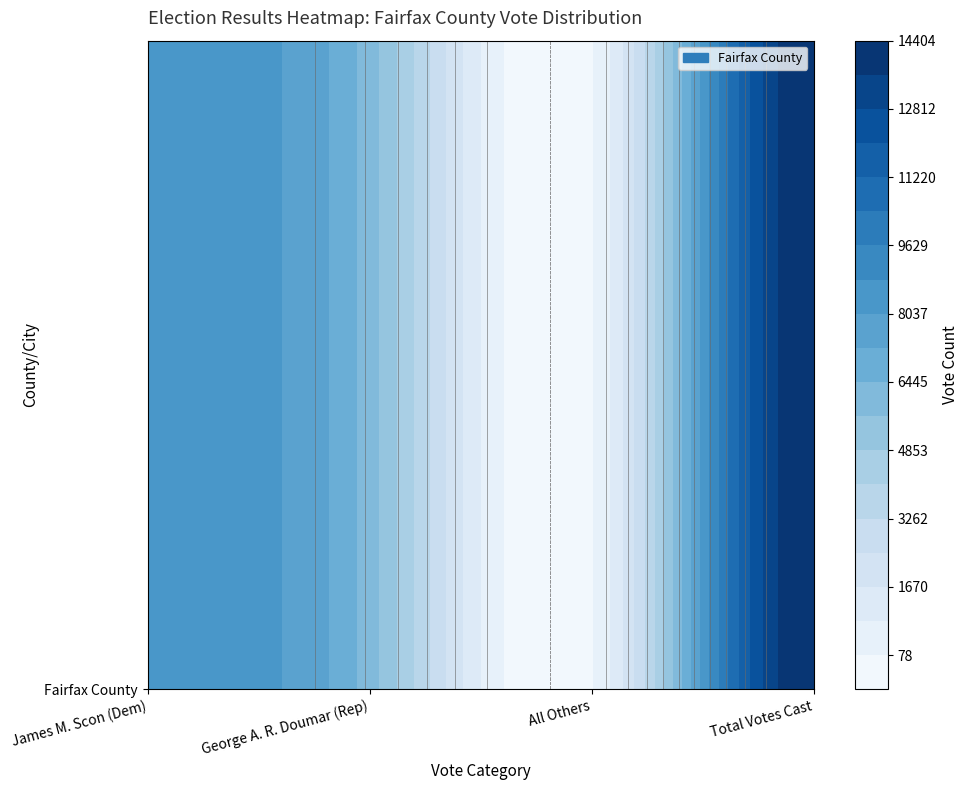

What is the difference between the second highest and second lowest values?

2392